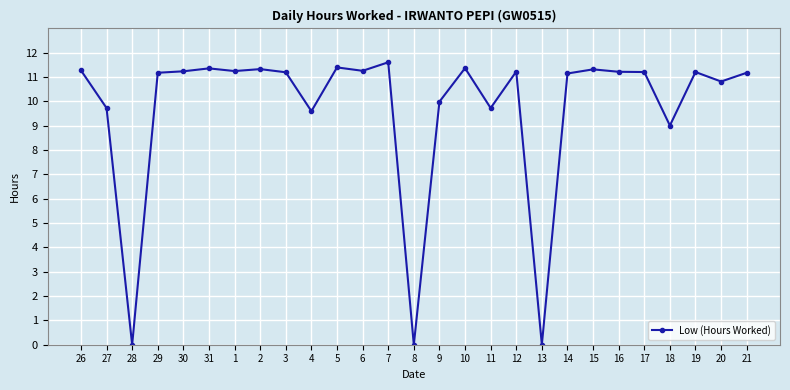

True or false: the data has more than 0 interior local peaks.

True